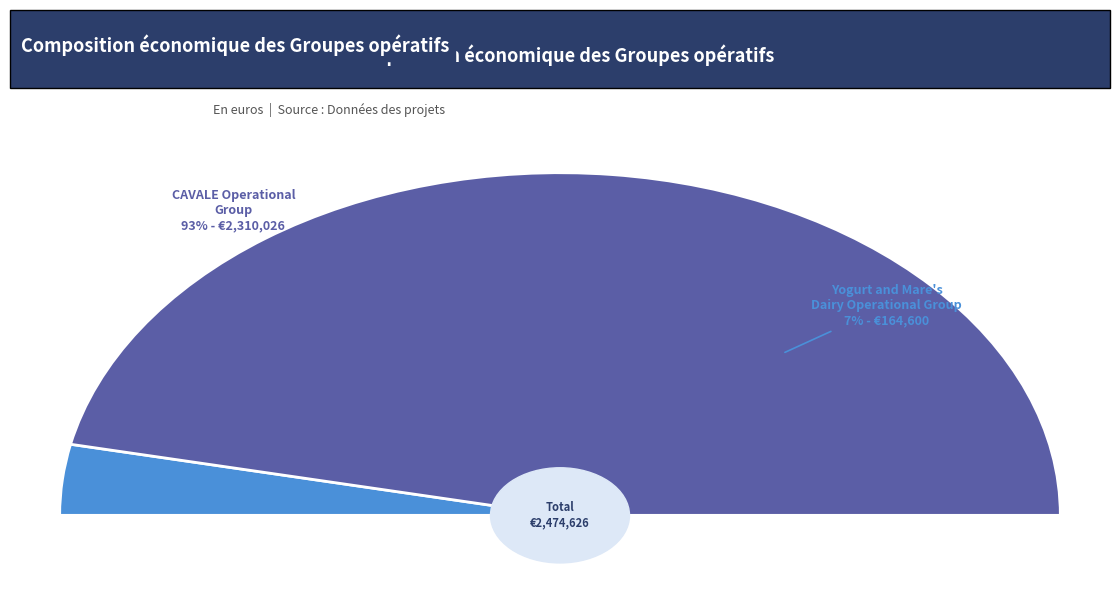

Rank the categories by value from highest to lowest.

CAVALE Operational Group, Yogurt and Mare's Dairy Operational Group